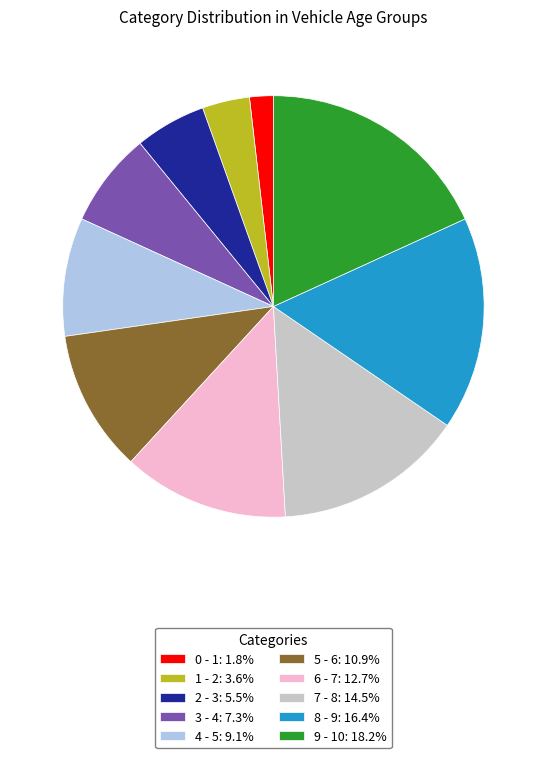

Approximately how many times larger is the value at 3 - 4: 7.3% compared to 7 - 8: 14.5%?

0.5